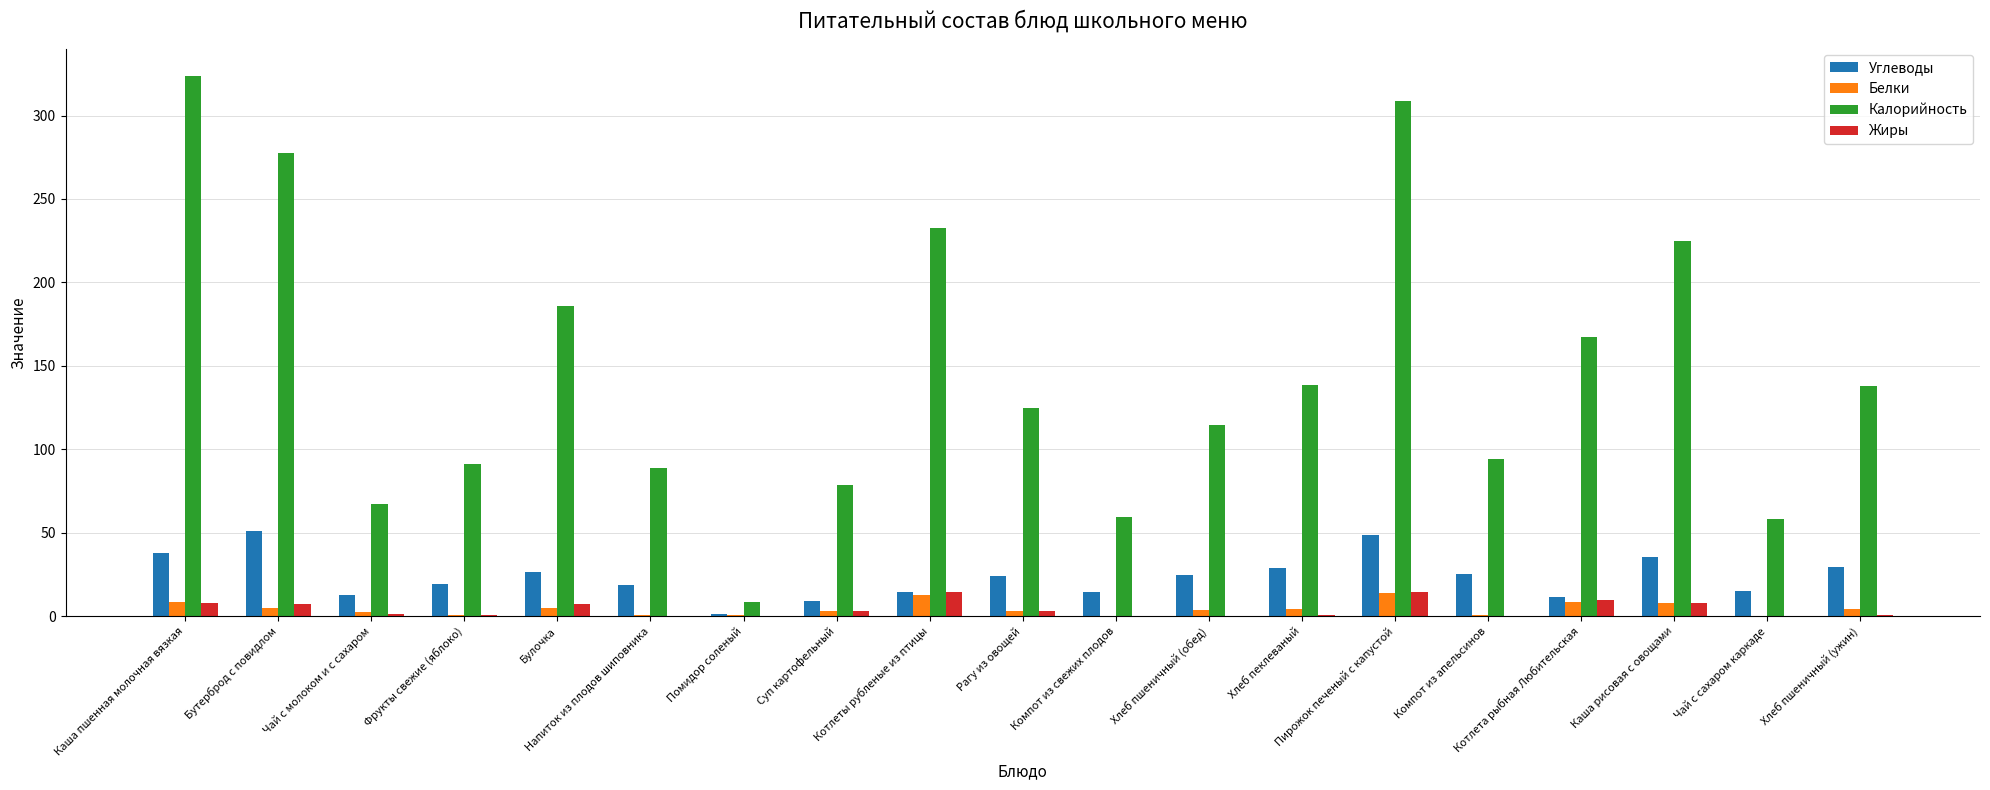

What is the sum of all Белки values?

83.8